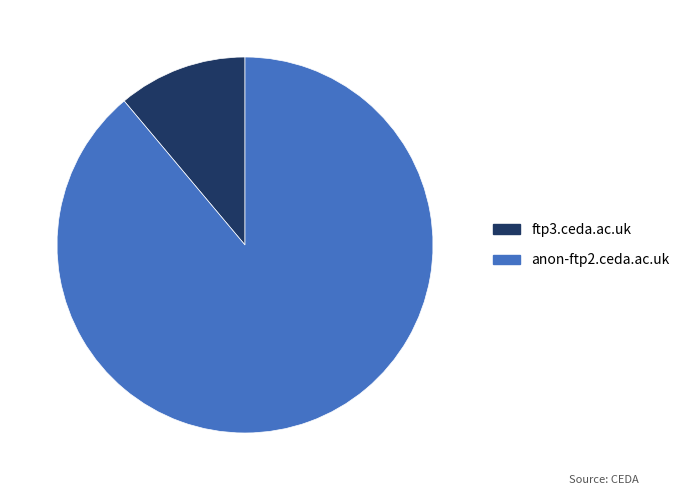

Rank the categories by value from lowest to highest.

ftp3.ceda.ac.uk, anon-ftp2.ceda.ac.uk